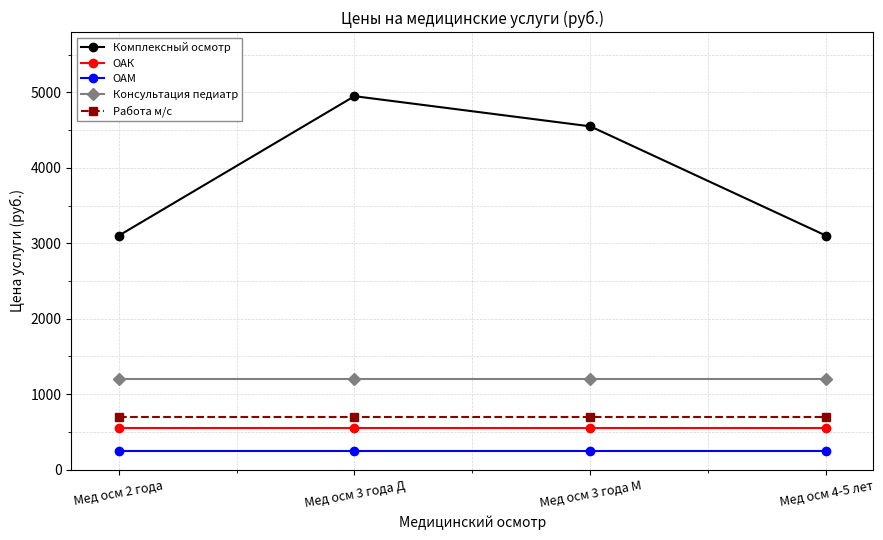

At how many categories does at least one series exceed 4945?

1